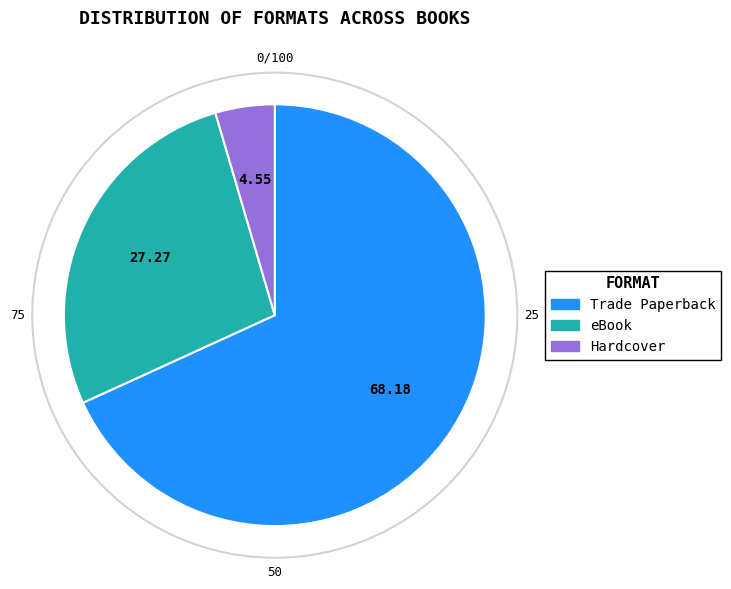

Which slice is the largest?

Trade Paperback